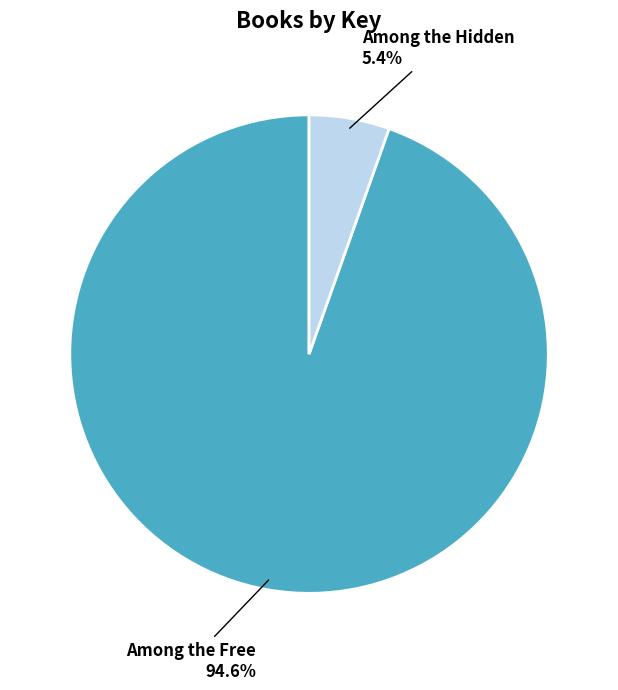

Which slice is the largest?

Among the Free